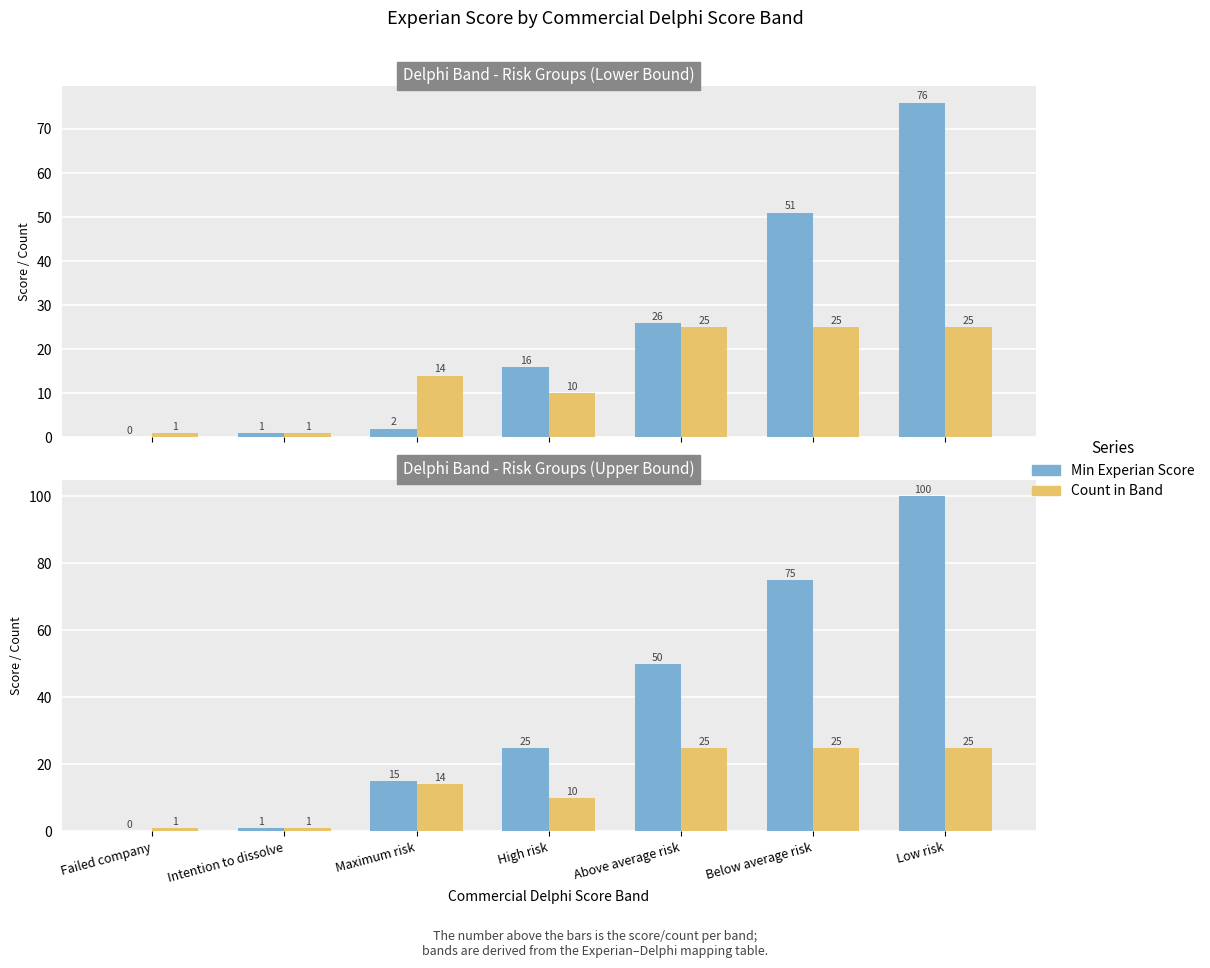

Which series has the widest spread of values?

Min Experian Score